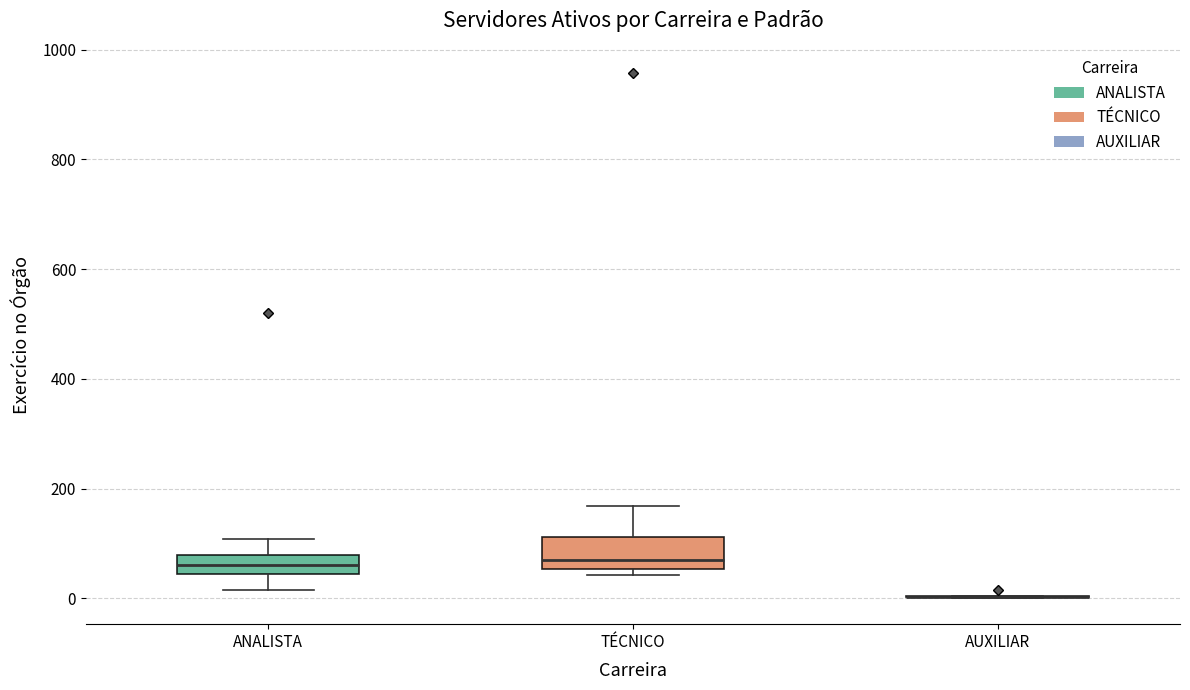

Which box is the tallest, from its lower edge to its upper edge?

TÉCNICO